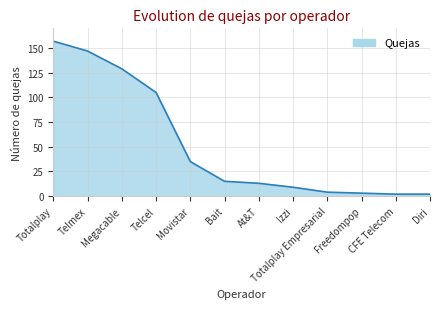

Does the chart have visible grid lines?

Yes